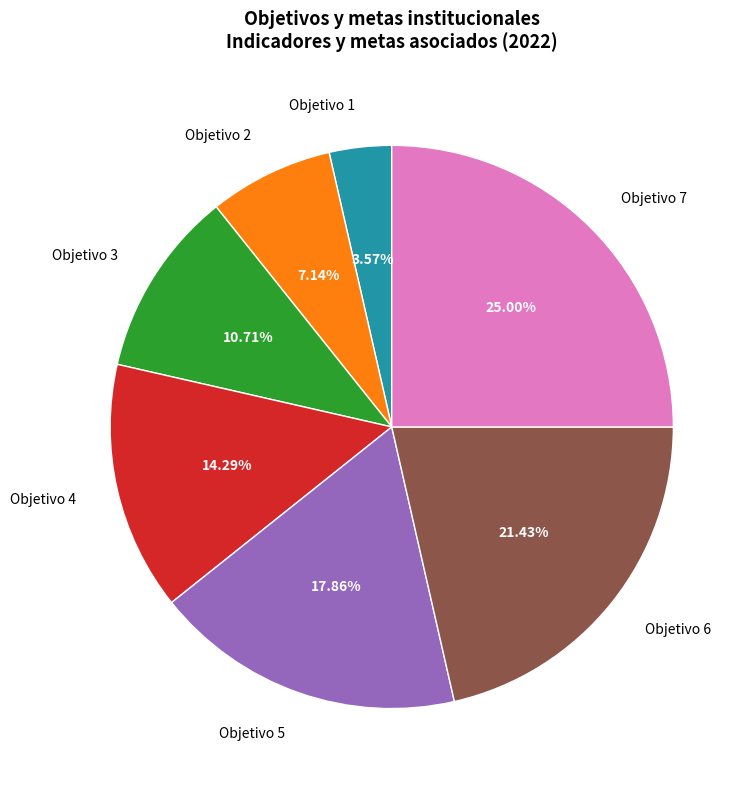

True or false: Objetivo 2 accounts for 7% of the total.

True